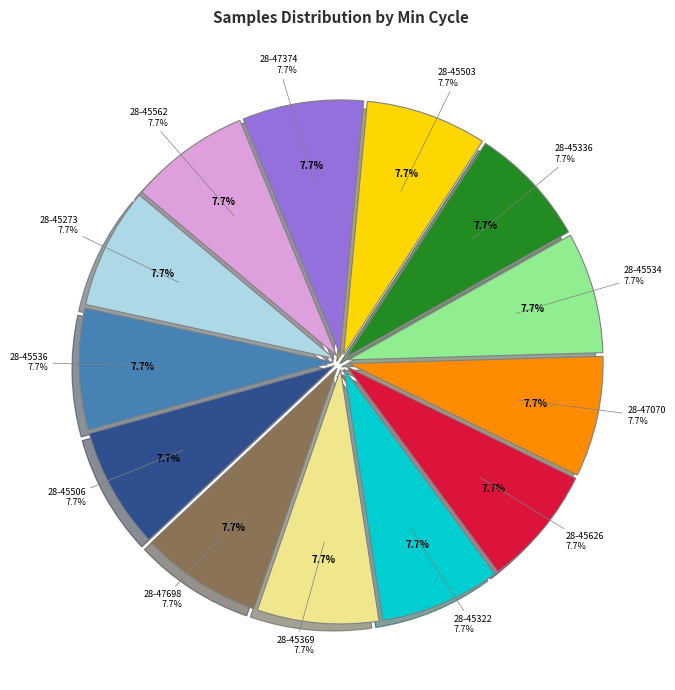

To the nearest percent, what percentage of the pie is 28-47070?

8%